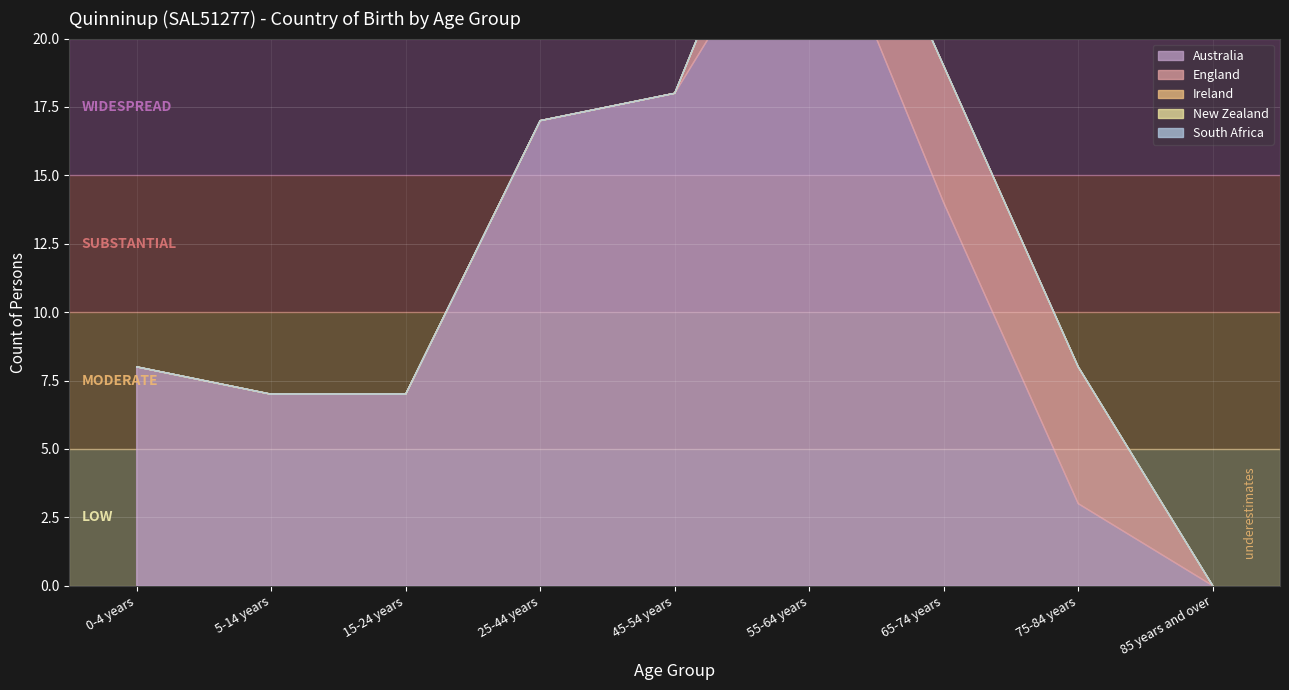

Which series has the largest total across all categories?

Australia